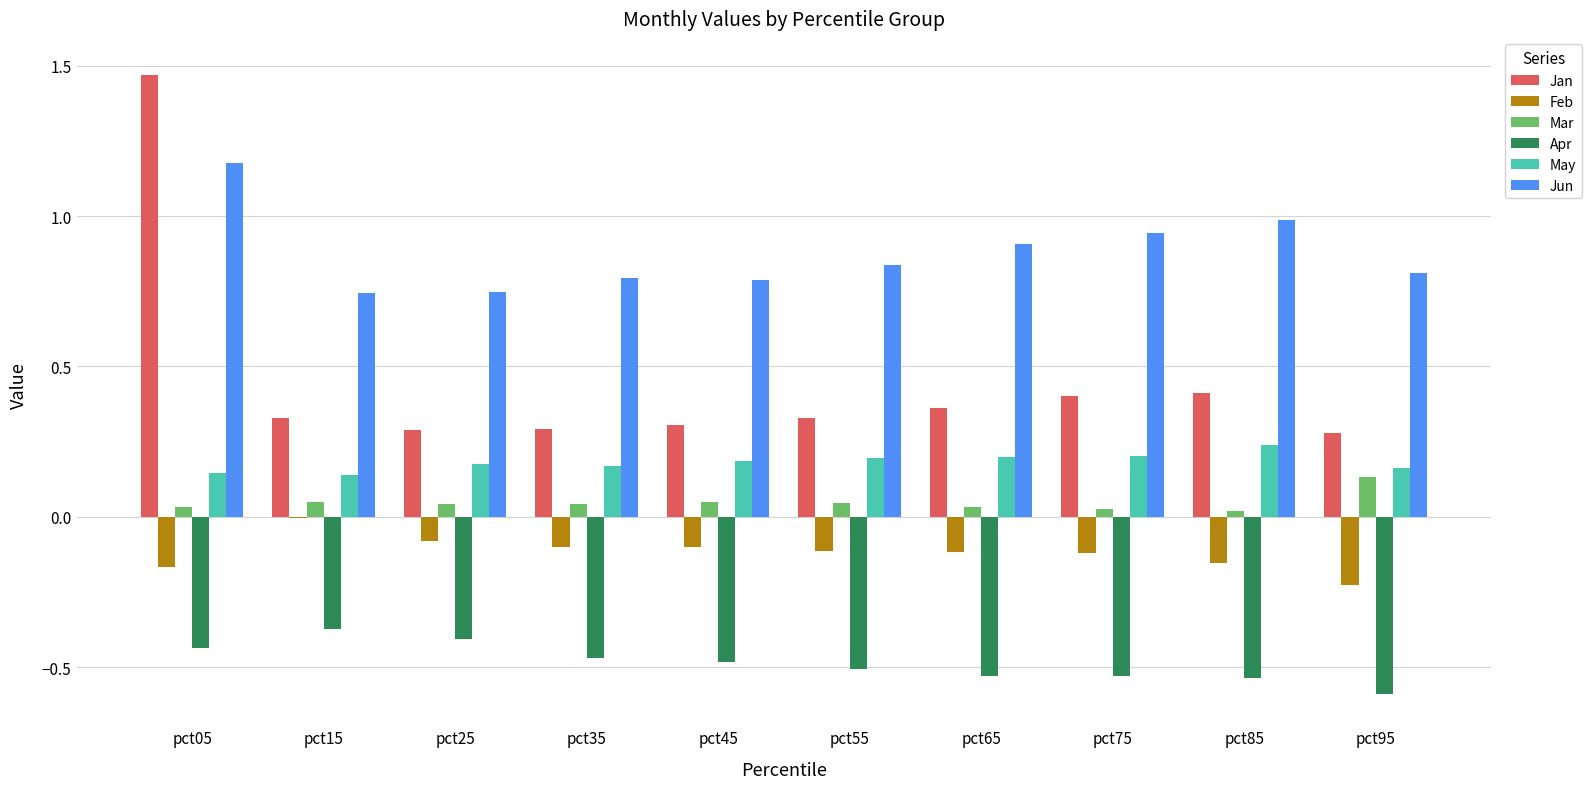

True or false: Jun has a value of 0.8 at pct35.

True